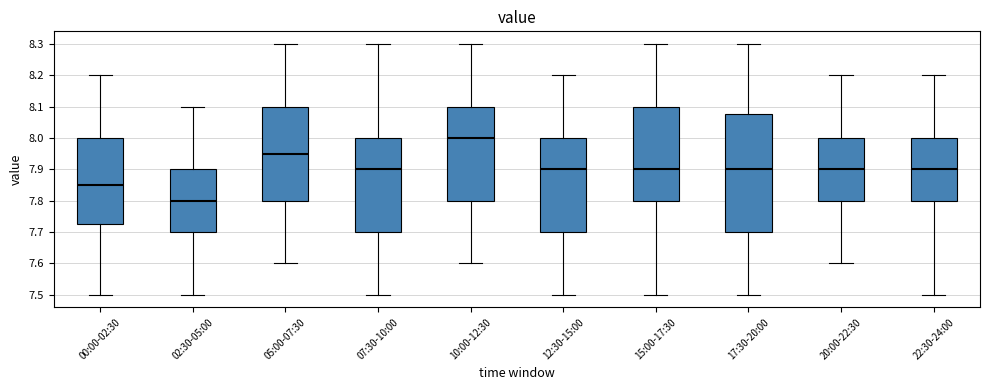

Reading left to right, transcribe this box plot: for each box, give where its median line is, the range the box spans, and where its two whiskers end, as read against the y-axis. The values are not printed on the chart, so give them approximately, as read against the axis.

00:00-02:30: median 7.85, box 7.73 to 8.00, whiskers 7.50 to 8.20
02:30-05:00: median 7.80, box 7.70 to 7.90, whiskers 7.50 to 8.10
05:00-07:30: median 7.95, box 7.80 to 8.10, whiskers 7.60 to 8.30
07:30-10:00: median 7.90, box 7.70 to 8.00, whiskers 7.50 to 8.30
10:00-12:30: median 8.00, box 7.80 to 8.10, whiskers 7.60 to 8.30
12:30-15:00: median 7.90, box 7.70 to 8.00, whiskers 7.50 to 8.20
15:00-17:30: median 7.90, box 7.80 to 8.10, whiskers 7.50 to 8.30
17:30-20:00: median 7.90, box 7.70 to 8.08, whiskers 7.50 to 8.30
20:00-22:30: median 7.90, box 7.80 to 8.00, whiskers 7.60 to 8.20
22:30-24:00: median 7.90, box 7.80 to 8.00, whiskers 7.50 to 8.20